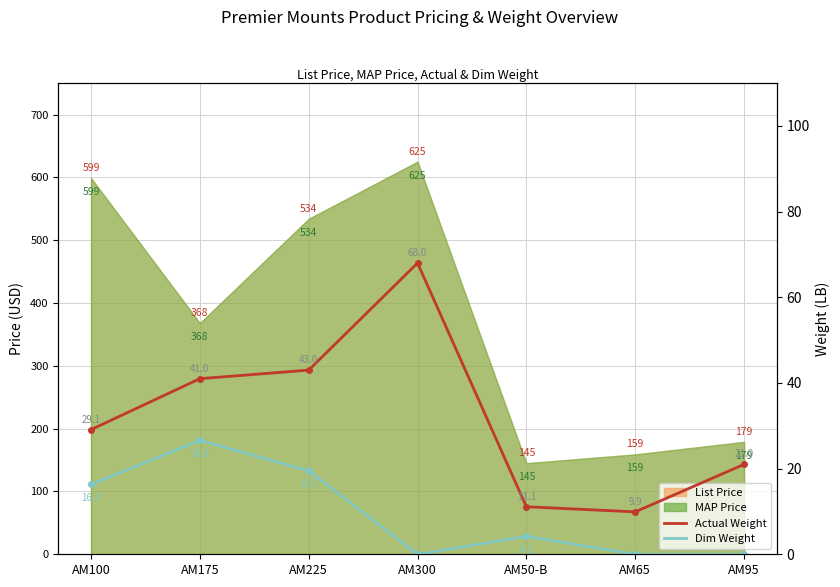

What is the sum of the Actual Weight values at AM175 and AM300?

109.0